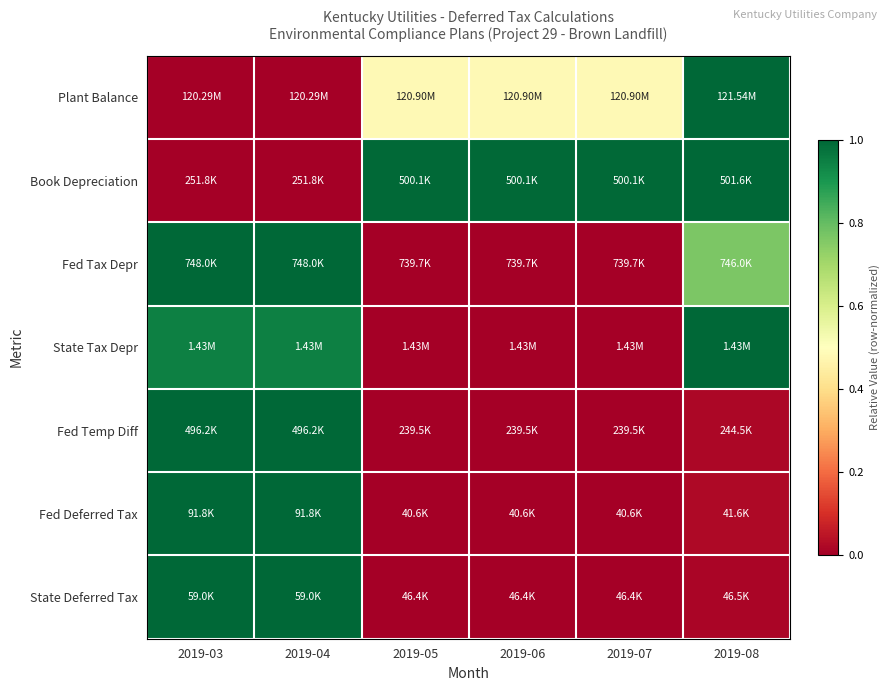

Which series has the largest total across all categories?

Book Depreciation